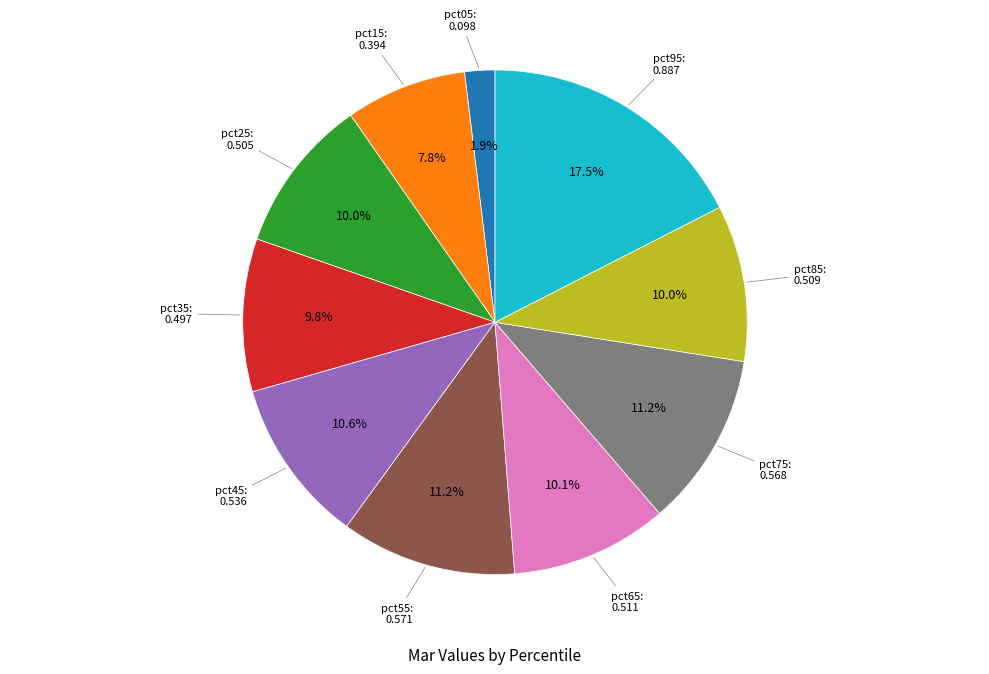

Does any single category account for the majority?

No